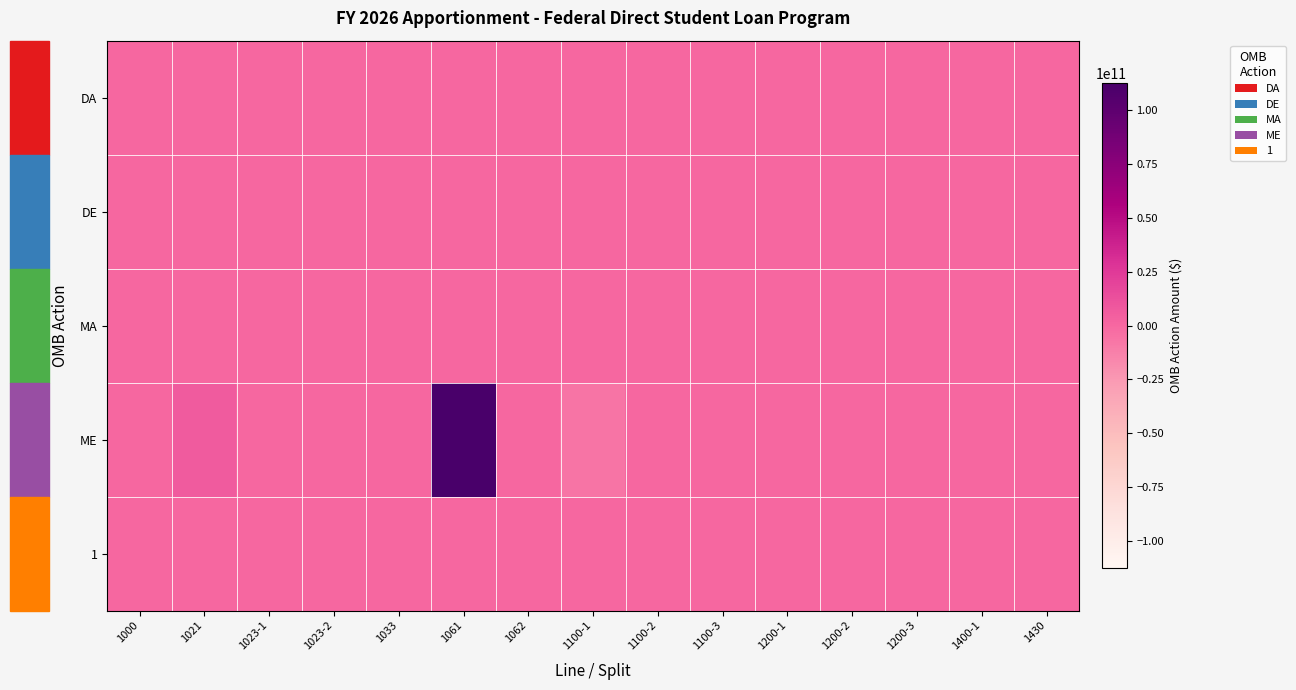

How many categories are shown in the chart?

15